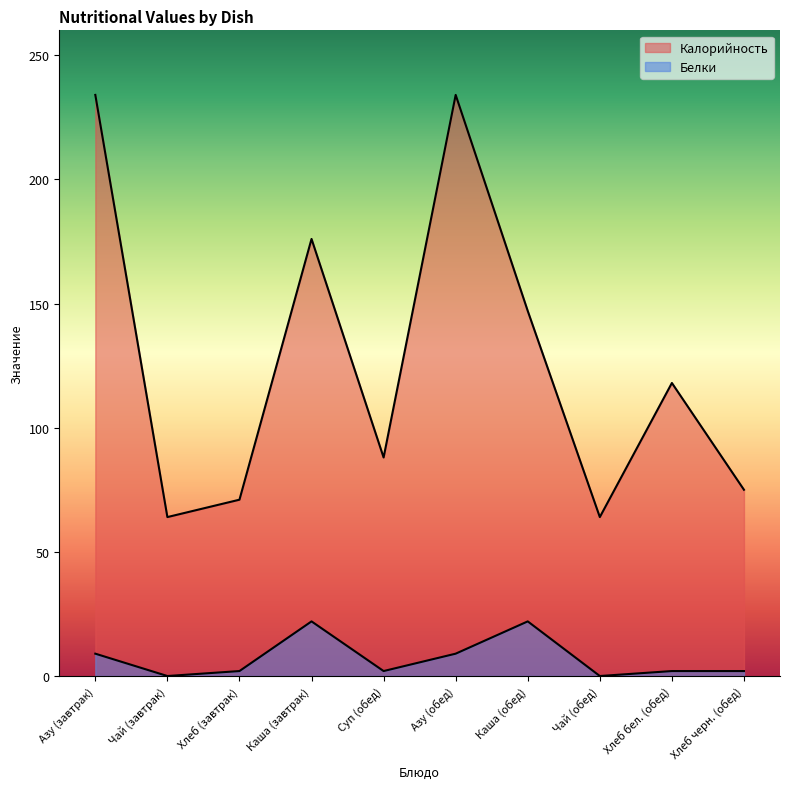

How many values in the Калорийность series are below 118?

5